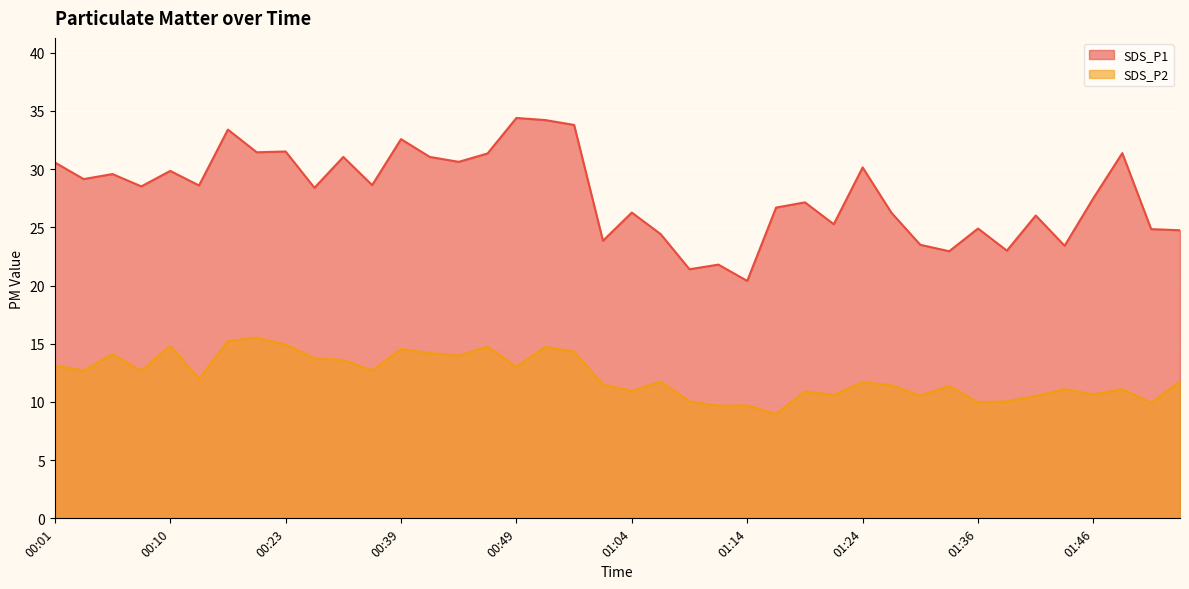

What is the label of the 28th point from the right?

00:39